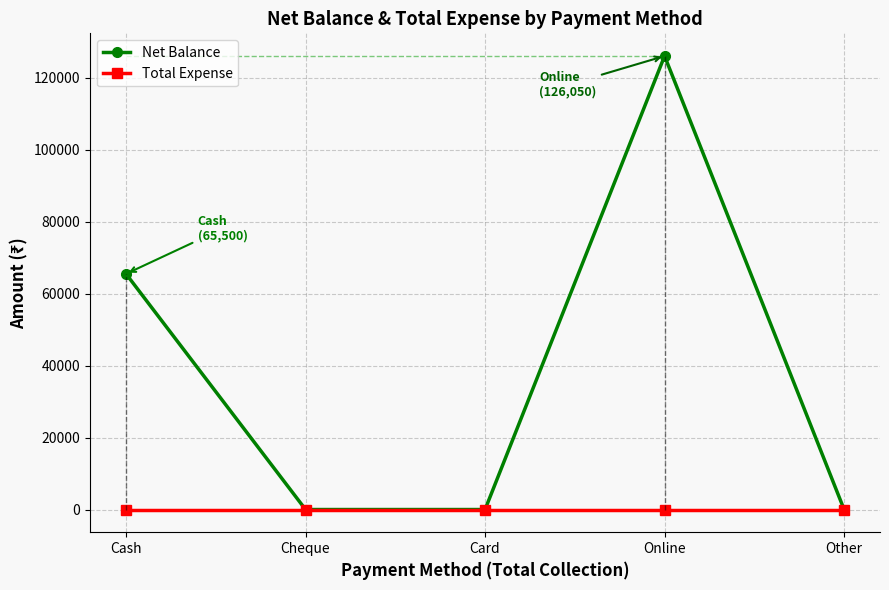

Where is Net Balance nearest to the value 63025?

Cash